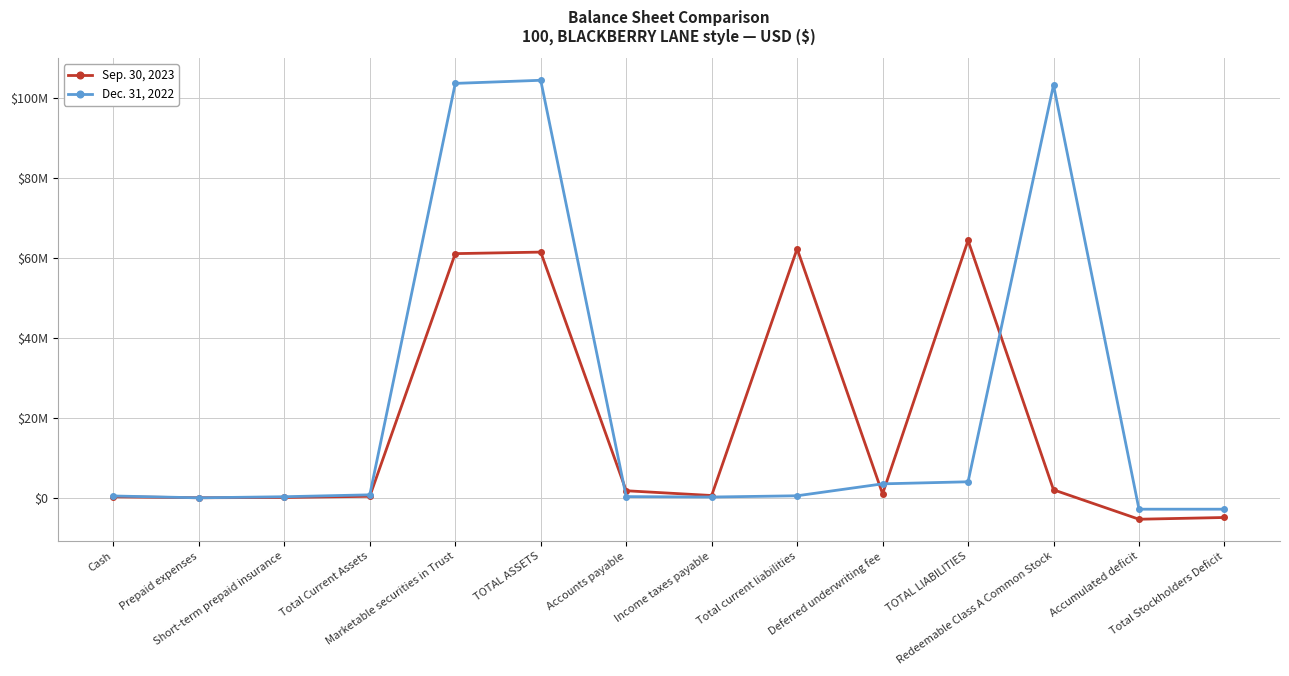

Does the chart have visible grid lines?

Yes